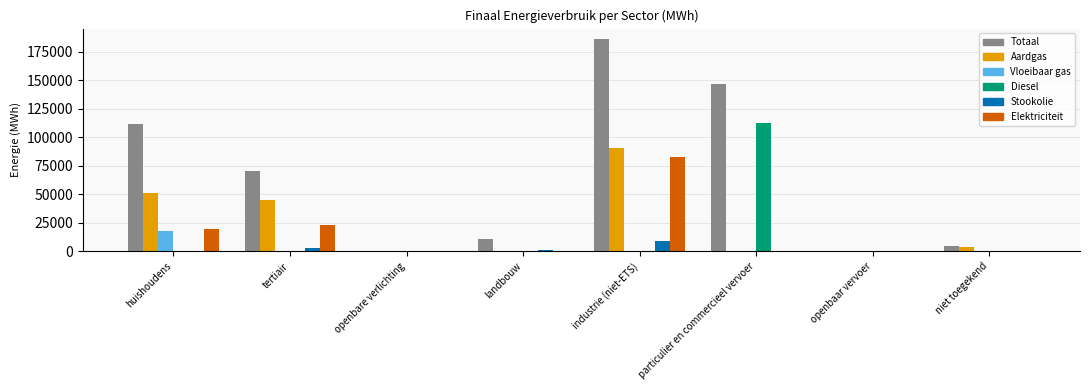

Is it true that Aardgas equals 31044.2 at landbouw?

False